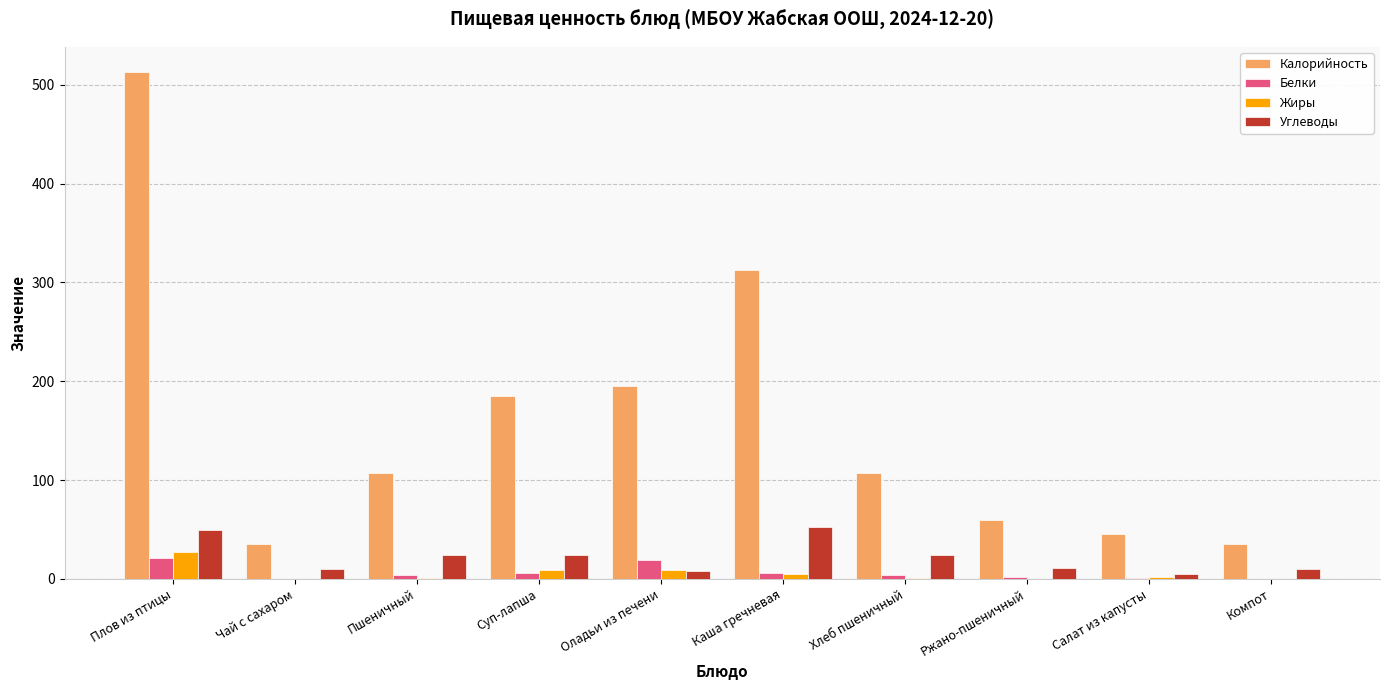

Which label corresponds to the largest value in the chart?

Плов из птицы